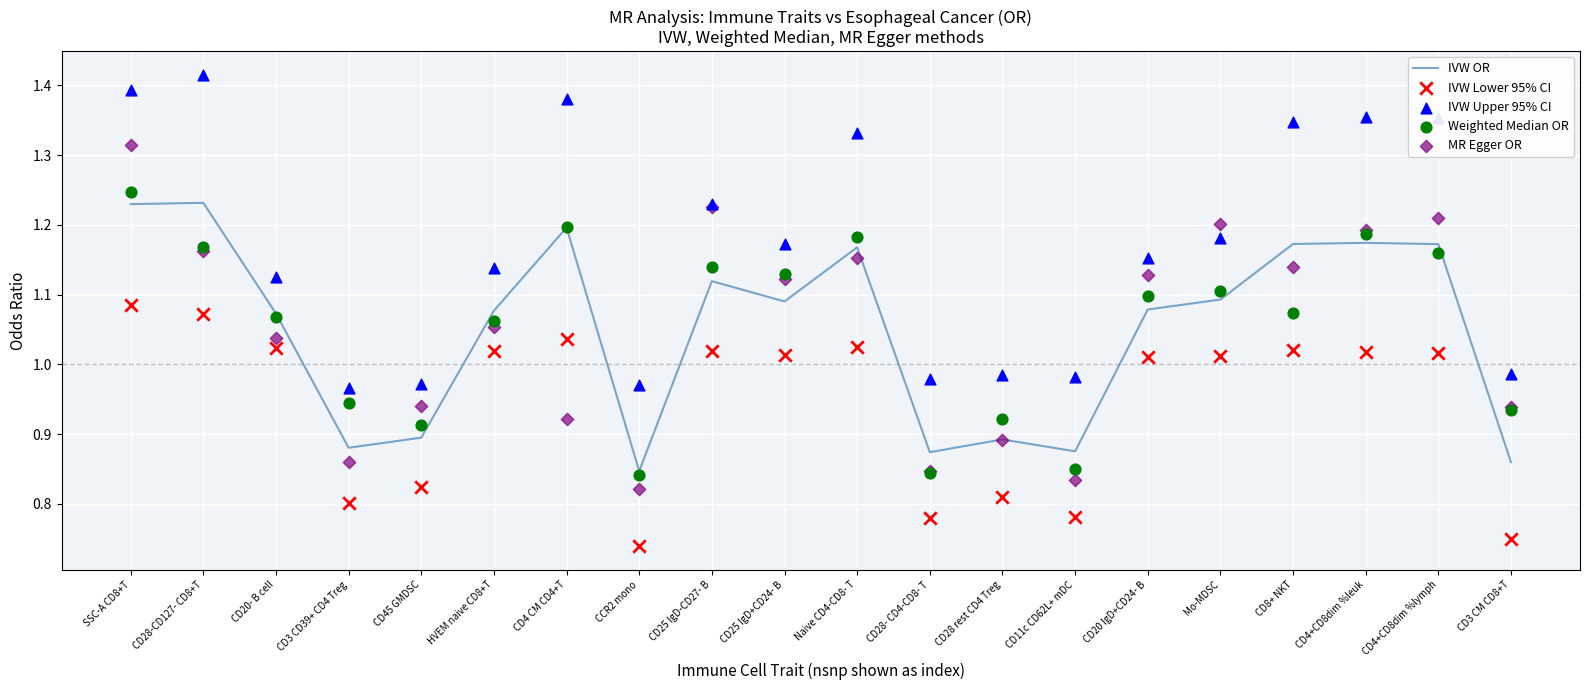

At how many categories does at least one series exceed 1?

13